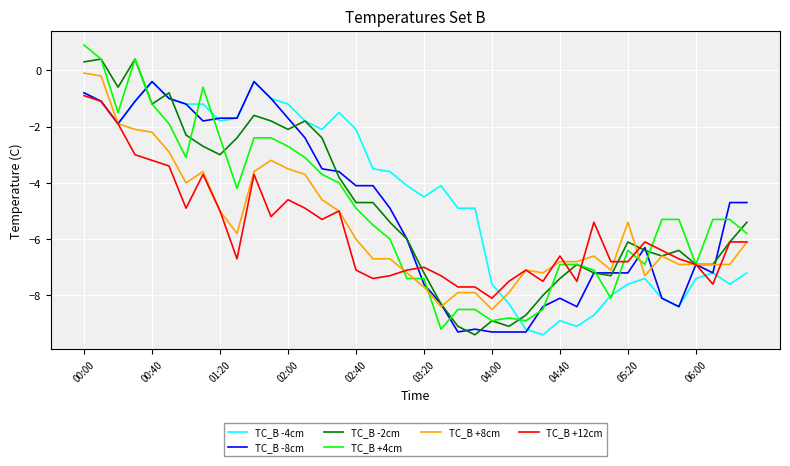

What is the minimum value for TC_B -2cm?

-9.4